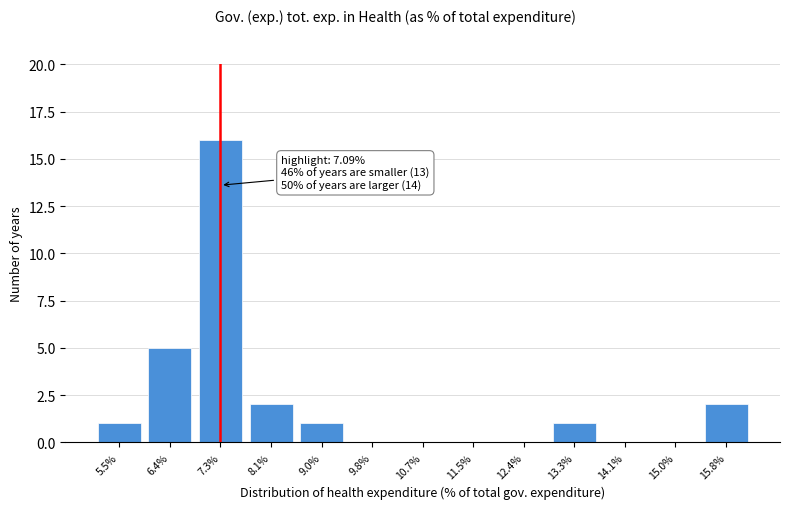

Reading right to left, what are all the values shown in this chart?

15.8%=2	15.0%=0	14.1%=0	13.3%=1	12.4%=0	11.5%=0	10.7%=0	9.8%=0	9.0%=1	8.1%=2	7.3%=16	6.4%=5	5.5%=1